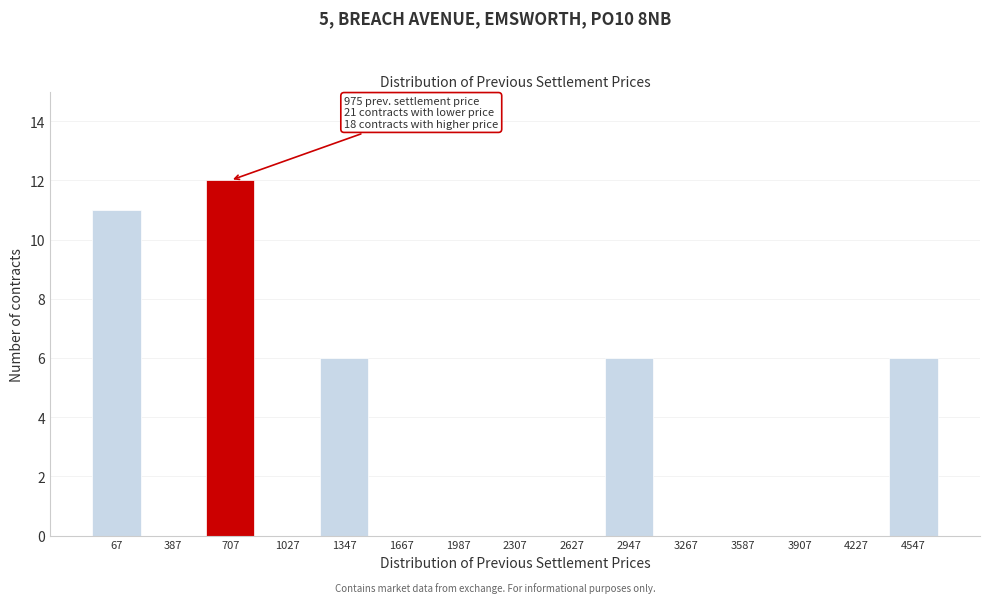

Reading left to right, what are all the values shown in this chart?

67=11	387=0	707=12	1027=0	1347=6	1667=0	1987=0	2307=0	2627=0	2947=6	3267=0	3587=0	3907=0	4227=0	4547=6